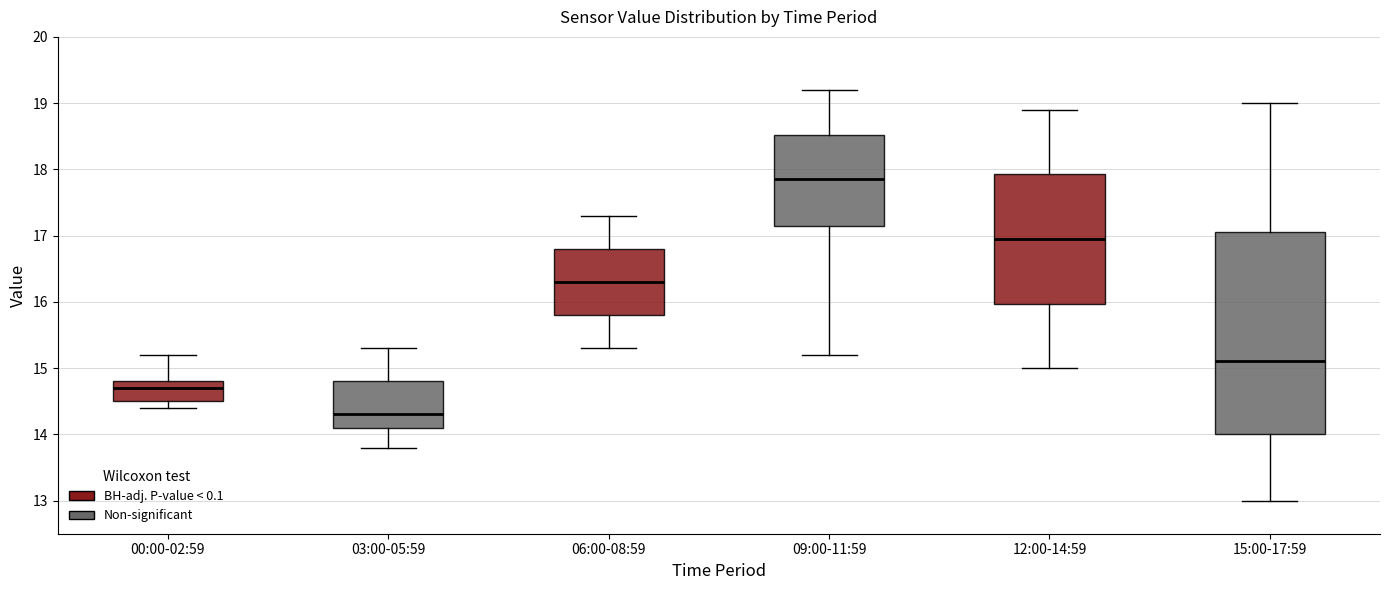

Which box's median line is the highest?

09:00-11:59